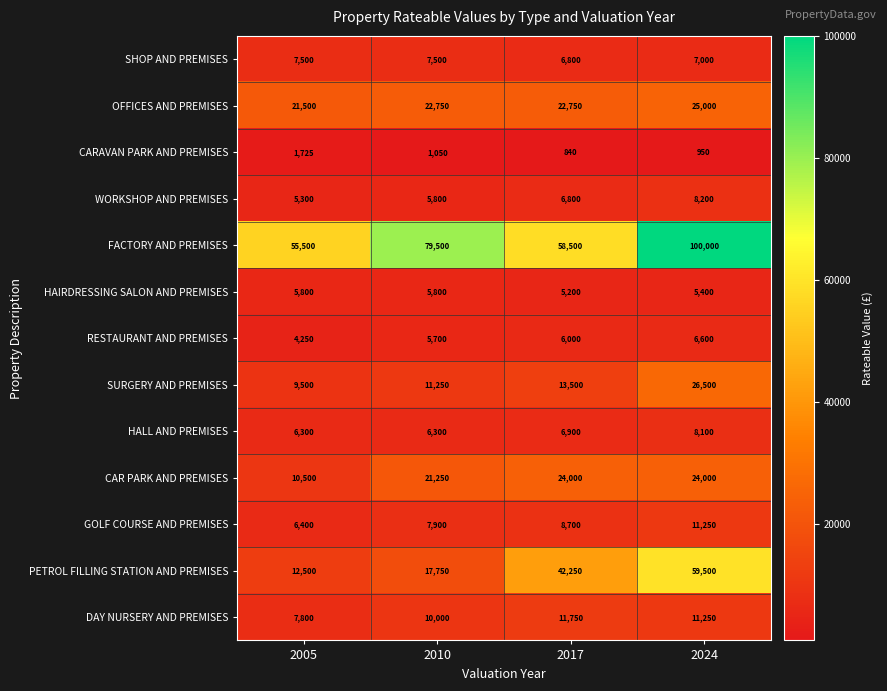

What is the difference between the highest and lowest values at 2005?

53775